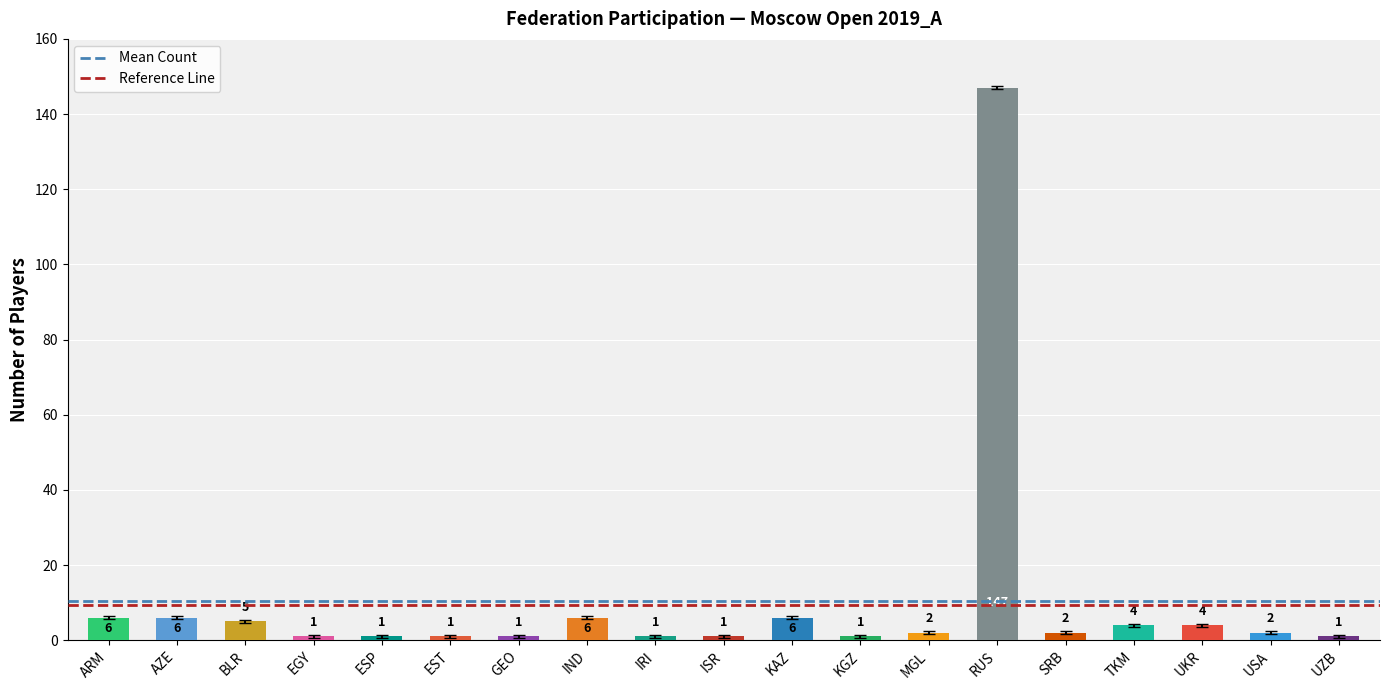

Which has a higher value, AZE or UZB?

AZE